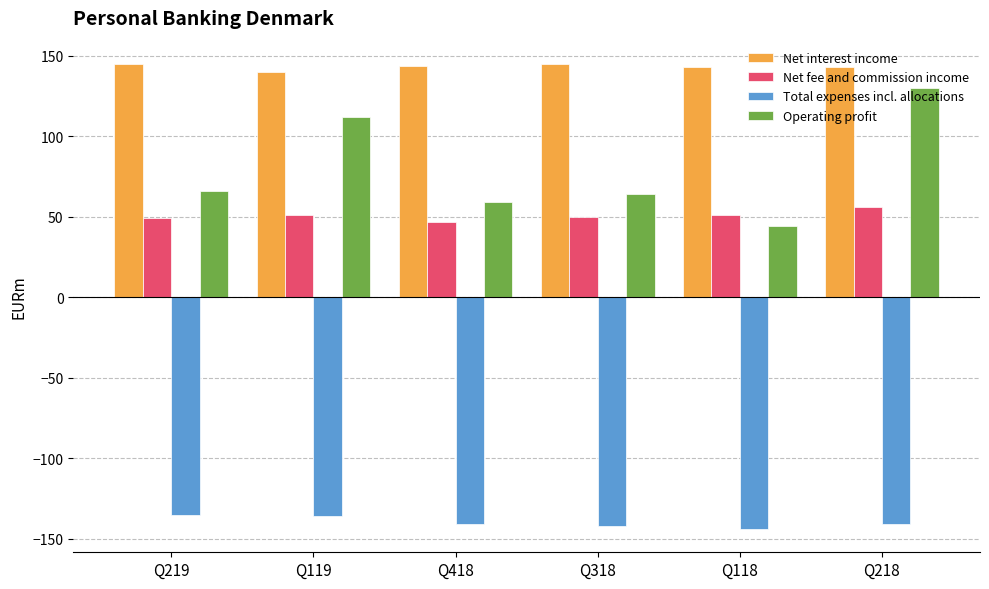

How many categories are shown in the chart?

6